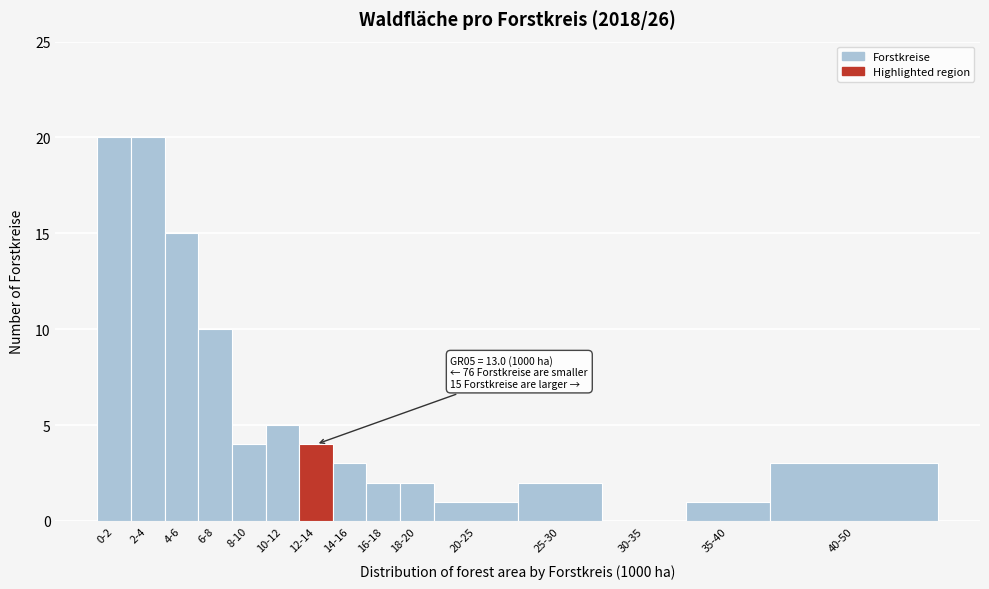

Reading left to right, transcribe all the data shown in this chart.

0-2=20	2-4=20	4-6=15	6-8=10	8-10=4	10-12=5	12-14=4	14-16=3	16-18=2	18-20=2	20-25=1	25-30=2	30-35=0	35-40=1	40-50=3